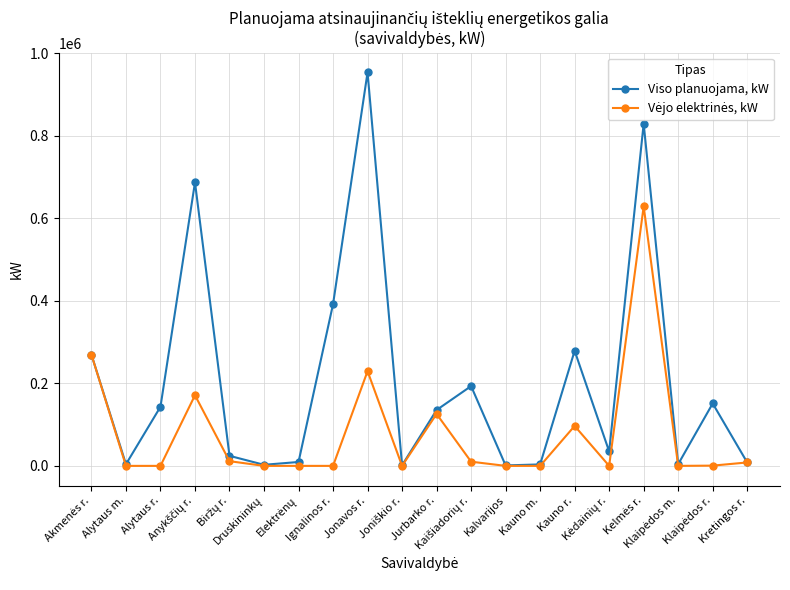

Which series has the largest total across all categories?

Viso planuojama, kW